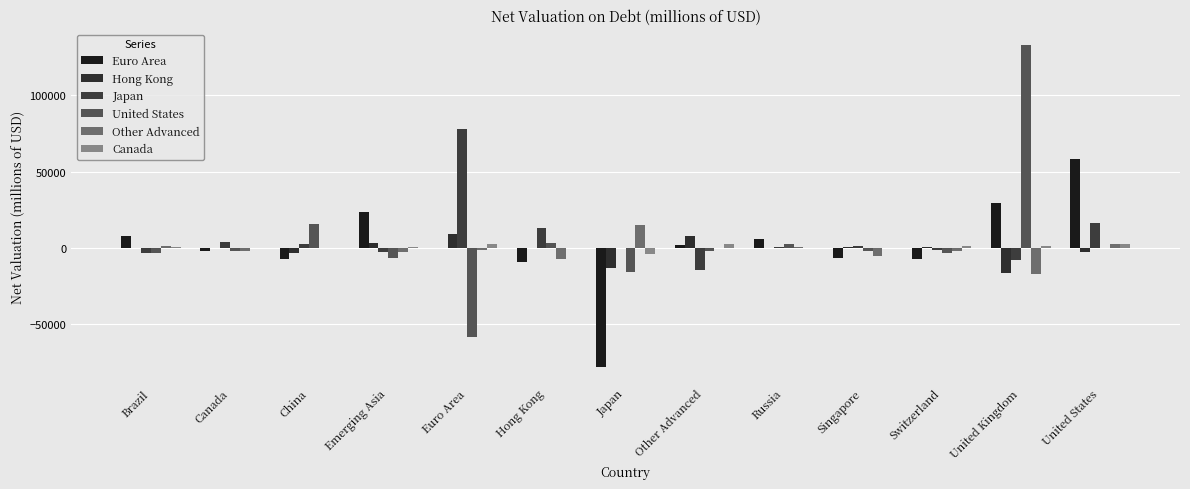

How many data points does each series have?

13